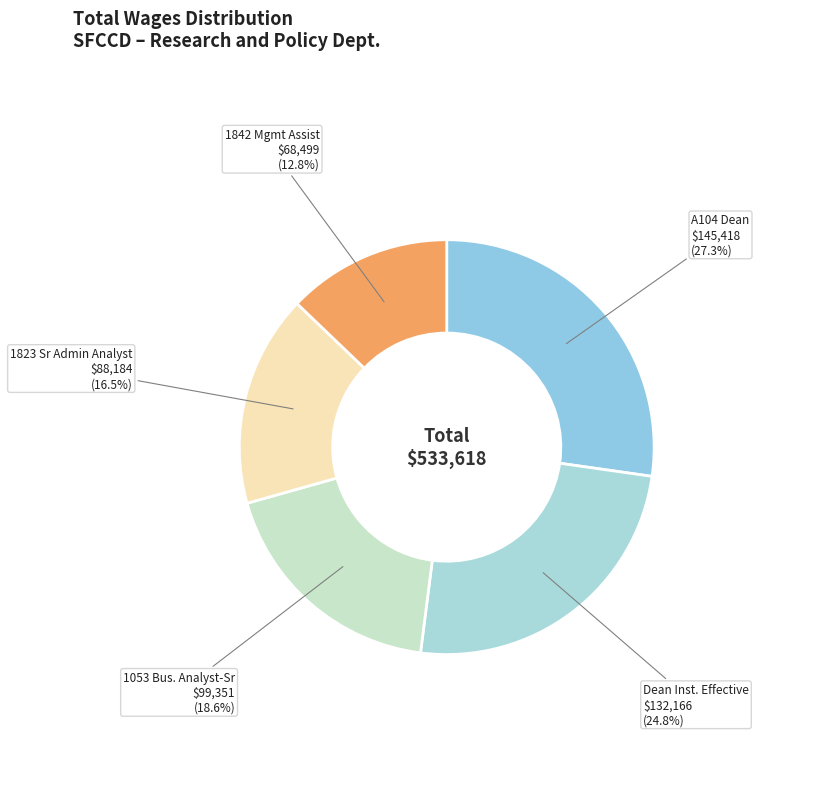

Between A104 Dean and Dean Inst. Effective, which is larger?

A104 Dean